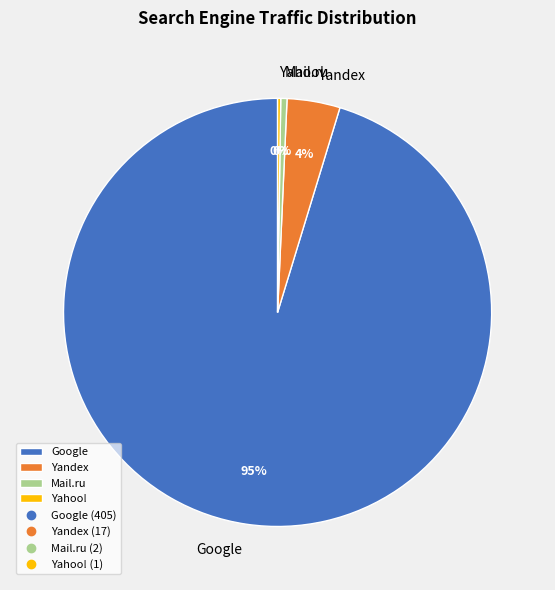

Is the sum of Google and Yandex greater than half?

Yes